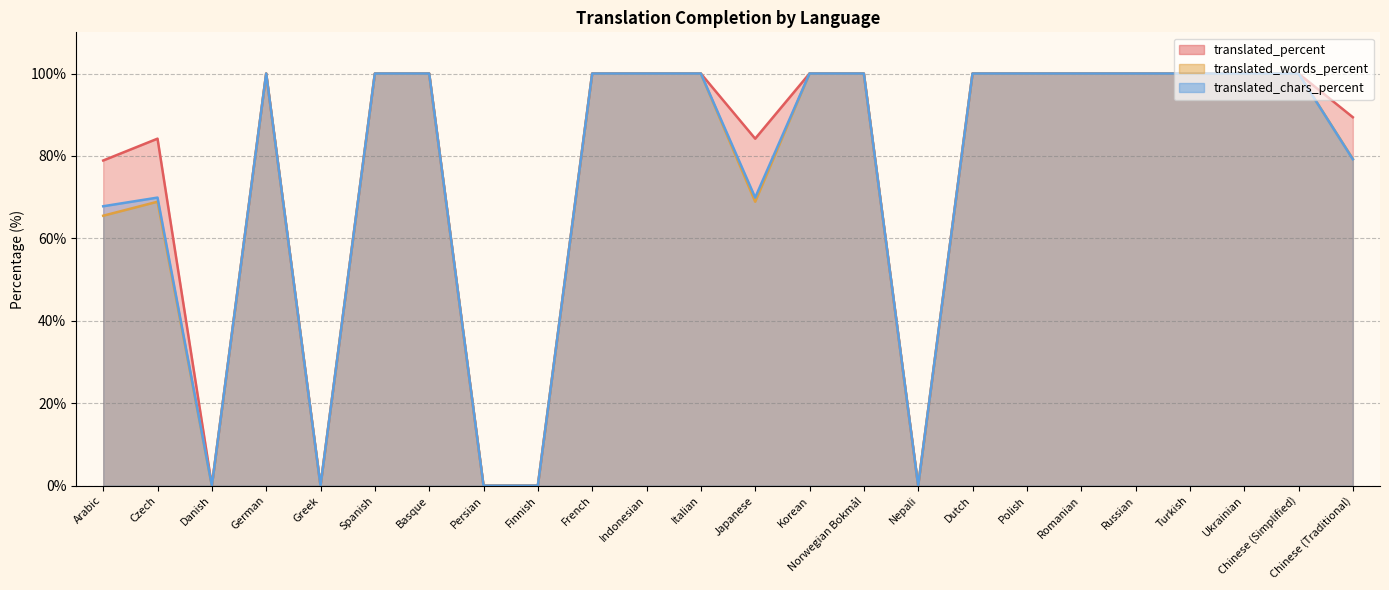

Reading right to left, what are all the values shown in this chart?

translated_percent: 89.4	100.0	100.0	100.0	100.0	100.0	100.0	100.0	0.0	100.0	100.0	84.2	100.0	100.0	100.0	0.0	0.0	100.0	100.0	0.0	100.0	0.0	84.2	78.9
translated_words_percent: 79.3	100.0	100.0	100.0	100.0	100.0	100.0	100.0	0.0	100.0	100.0	68.9	100.0	100.0	100.0	0.0	0.0	100.0	100.0	0.0	100.0	0.0	68.9	65.5
translated_chars_percent: 79.2	100.0	100.0	100.0	100.0	100.0	100.0	100.0	0.0	100.0	100.0	69.9	100.0	100.0	100.0	0.0	0.0	100.0	100.0	0.0	100.0	0.0	69.9	67.8